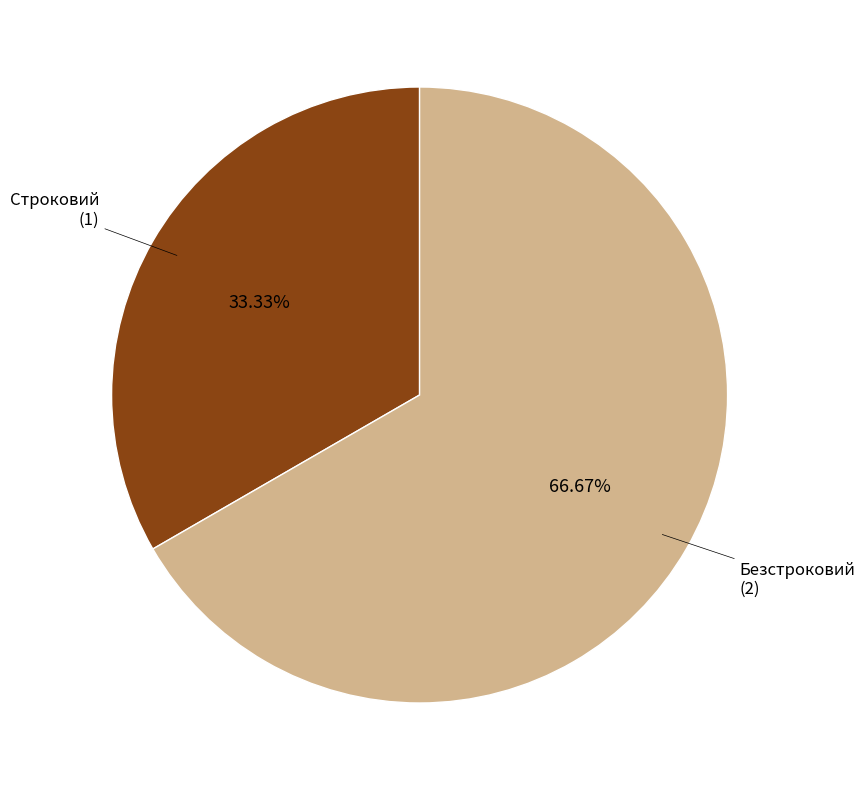

Does any single category account for the majority?

Yes